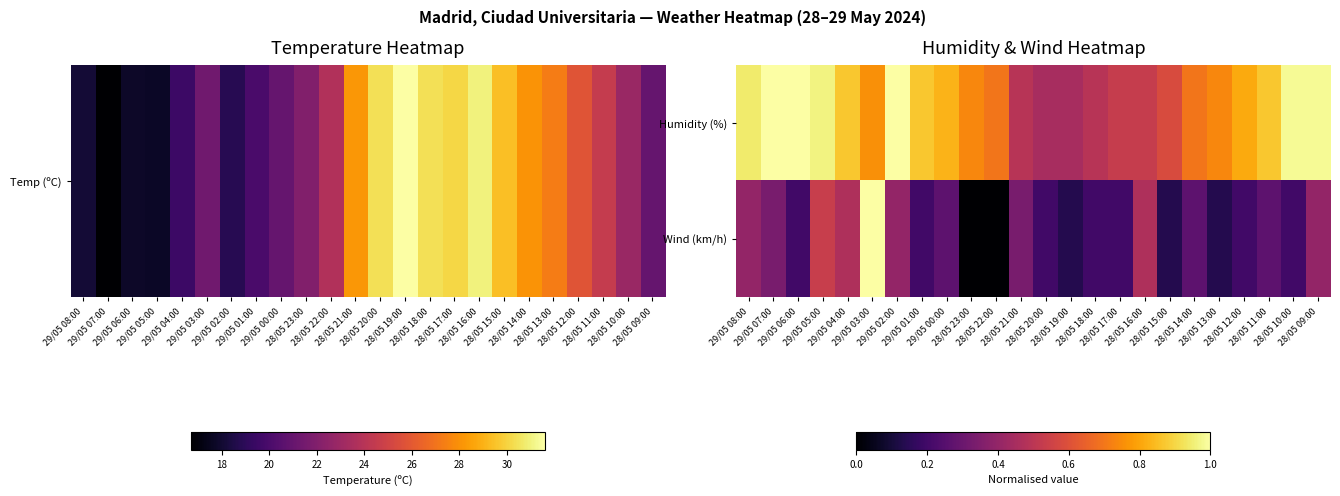

What is the total value across all series at 28/05 13:00?

0.9